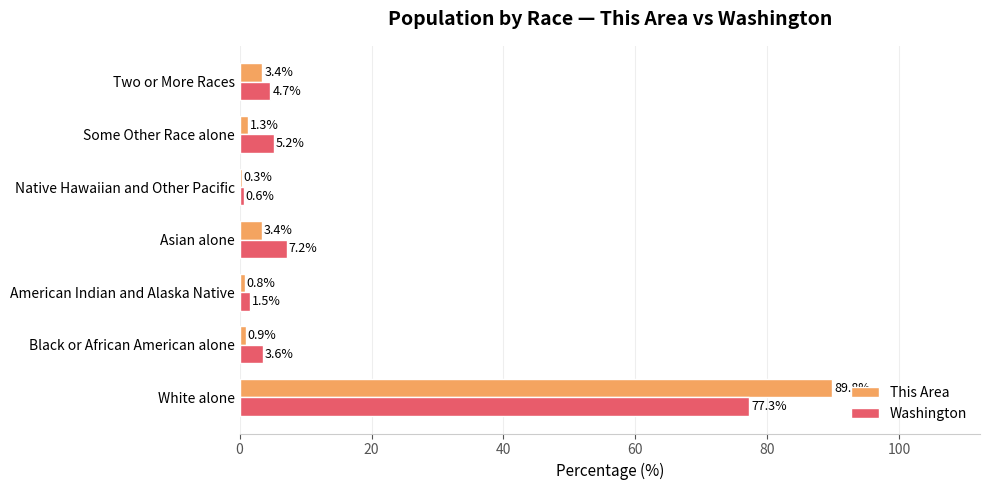

What is the approximate value of This Area at Black or African American alone?

0.9